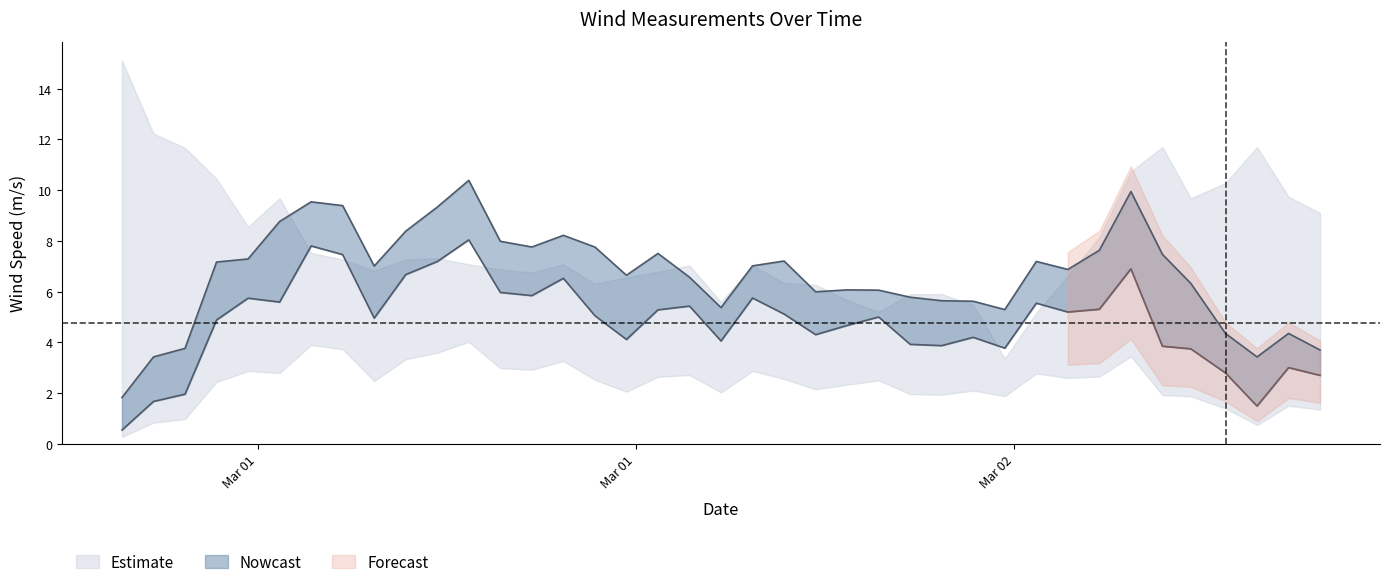

Rank the categories by wind_speed_of_gust value from lowest to highest.

2015-03-01T00:42:00Z, 2015-03-02T12:42:00Z, 2015-03-01T01:42:00Z, 2015-03-02T14:42:00Z, 2015-03-01T02:42:00Z, 2015-03-02T11:42:00Z, 2015-03-02T13:42:00Z, 2015-03-02T04:42:00Z, 2015-03-01T19:42:00Z, 2015-03-02T03:42:00Z, 2015-03-02T02:42:00Z, 2015-03-02T01:42:00Z, 2015-03-01T22:42:00Z, 2015-03-02T00:42:00Z, 2015-03-01T23:42:00Z, 2015-03-02T10:36:00Z, 2015-03-01T18:42:00Z, 2015-03-01T16:42:00Z, 2015-03-02T06:42:00Z, 2015-03-01T08:42:00Z, 2015-03-01T20:42:00Z, 2015-03-01T03:42:00Z, 2015-03-02T05:42:00Z, 2015-03-01T21:42:00Z, 2015-03-01T04:42:00Z, 2015-03-02T09:42:00Z, 2015-03-01T17:42:00Z, 2015-03-02T07:42:00Z, 2015-03-01T15:42:00Z, 2015-03-01T13:42:00Z, 2015-03-01T12:42:00Z, 2015-03-01T14:42:00Z, 2015-03-01T09:42:00Z, 2015-03-01T05:42:00Z, 2015-03-01T10:42:00Z, 2015-03-01T07:42:00Z, 2015-03-01T06:42:00Z, 2015-03-02T08:42:00Z, 2015-03-01T11:42:00Z